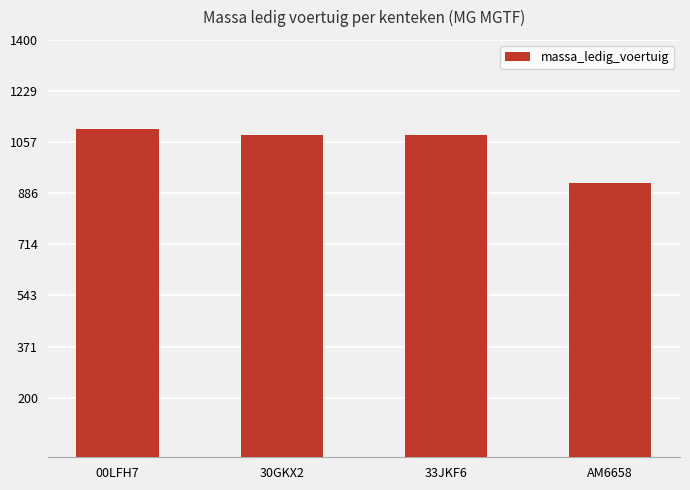

How many values are below 1080?

1